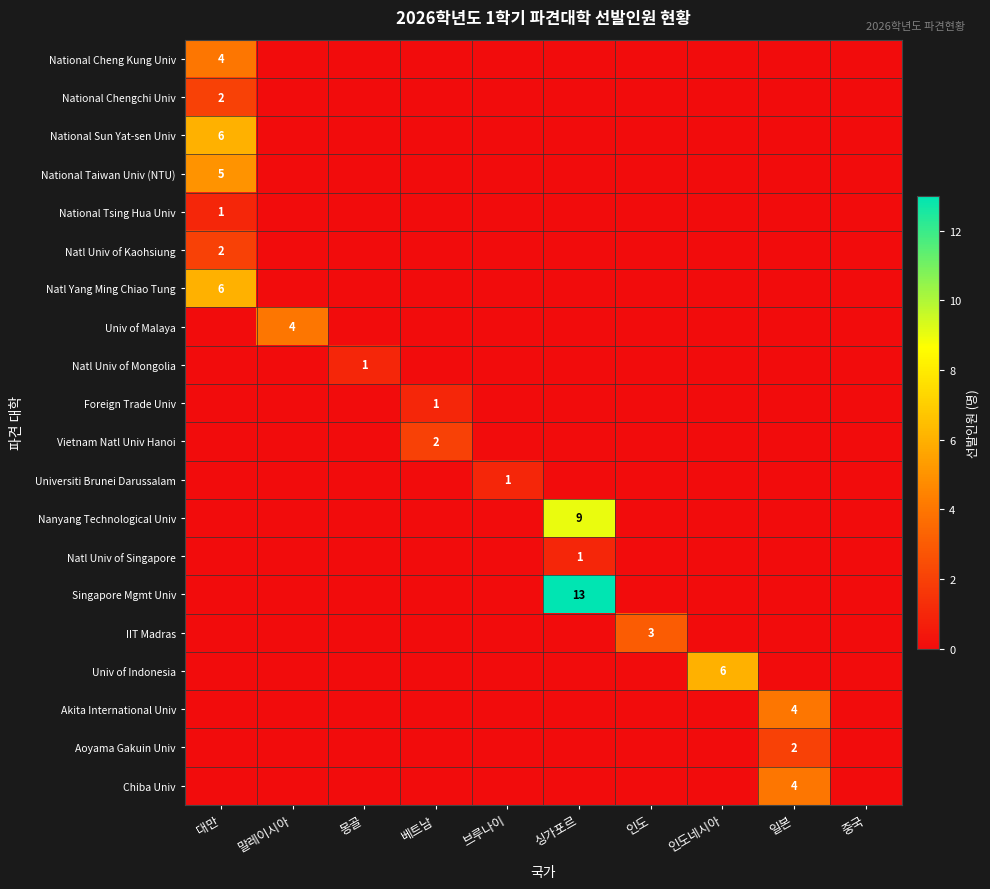

The National Tsing Hua Univ series shows 2 at 대만. True or false?

False